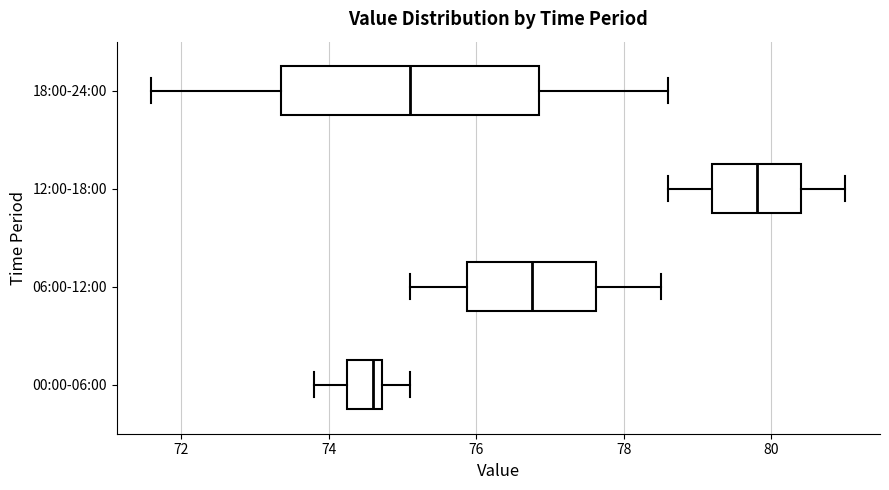

Where is the left edge of the box for 18:00-24:00 on the x-axis? The values are not printed on the chart, so give them approximately, as read against the axis.

73.4